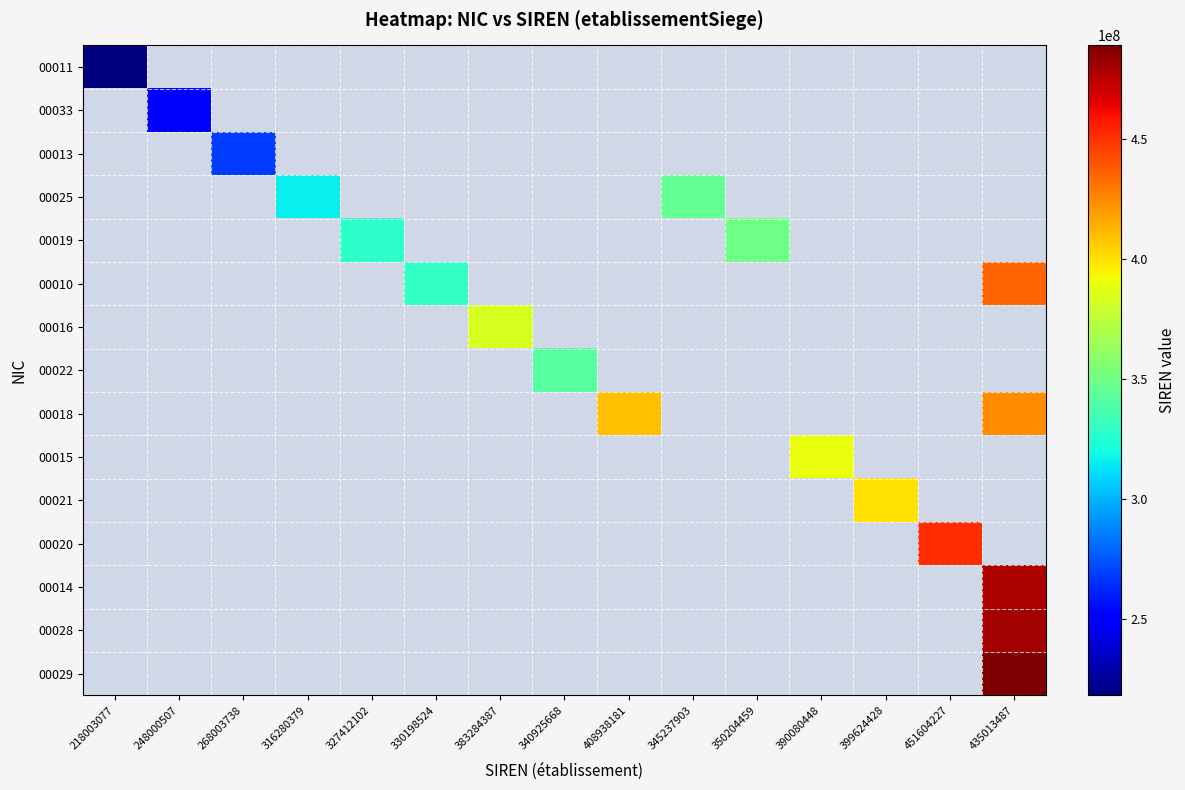

At 408938181, list the series in order from smallest to largest.

00011, 00033, 00013, 00025, 00019, 00010, 00016, 00022, 00018, 00015, 00021, 00020, 00014, 00028, 00029